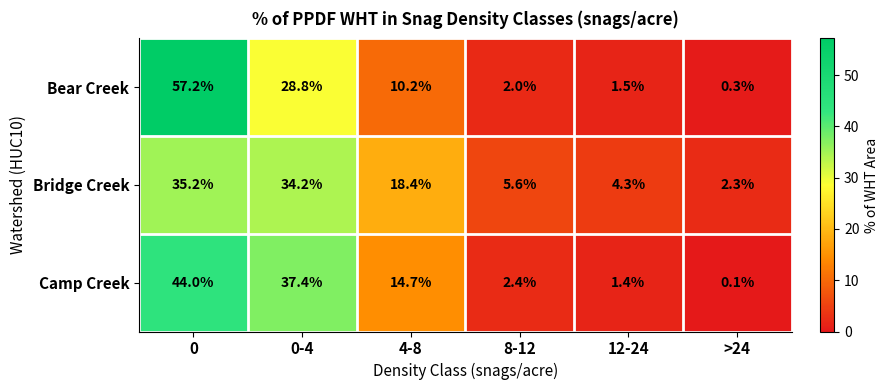

Is the value of Camp Creek at >24 greater than the value of Bear Creek at 0?

No